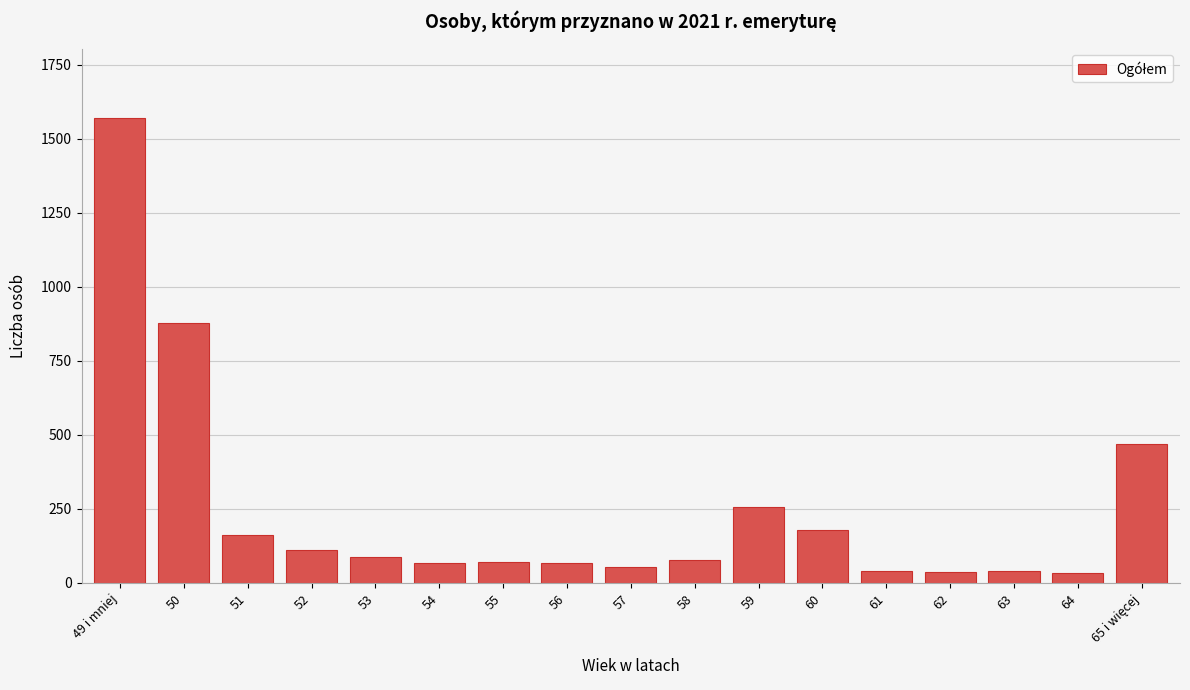

What is the ratio of the value at 54 to the value at 53?

0.8